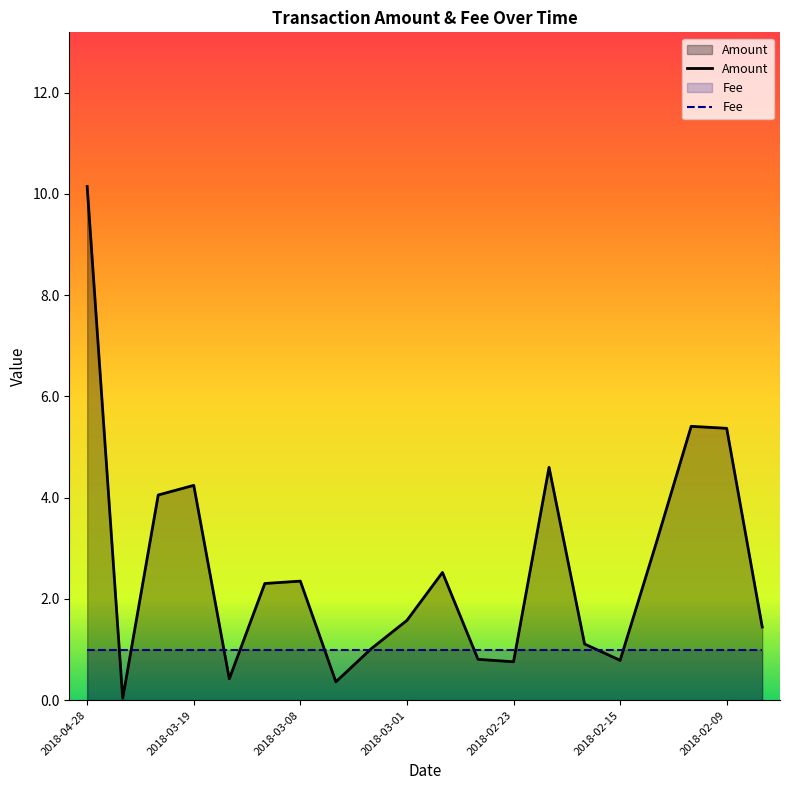

What is the difference between the second highest and second lowest values?

5.0